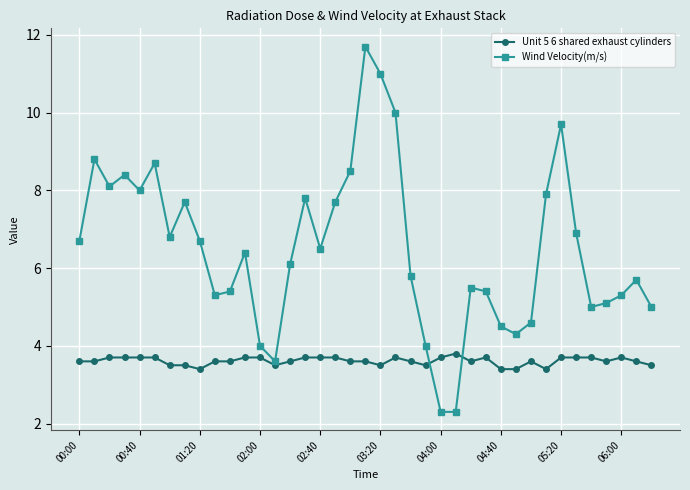

Reading left to right, list all the values displayed in this chart.

Unit 5 6 shared exhaust cylinders: 3.6	3.6	3.7	3.7	3.7	3.7	3.5	3.5	3.4	3.6	3.6	3.7	3.7	3.5	3.6	3.7	3.7	3.7	3.6	3.6	3.5	3.7	3.6	3.5	3.7	3.8	3.6	3.7	3.4	3.4	3.6	3.4	3.7	3.7	3.7	3.6	3.7	3.6	3.5
Wind Velocity(m/s): 6.7	8.8	8.1	8.4	8.0	8.7	6.8	7.7	6.7	5.3	5.4	6.4	4.0	3.6	6.1	7.8	6.5	7.7	8.5	11.7	11.0	10.0	5.8	4.0	2.3	2.3	5.5	5.4	4.5	4.3	4.6	7.9	9.7	6.9	5.0	5.1	5.3	5.7	5.0